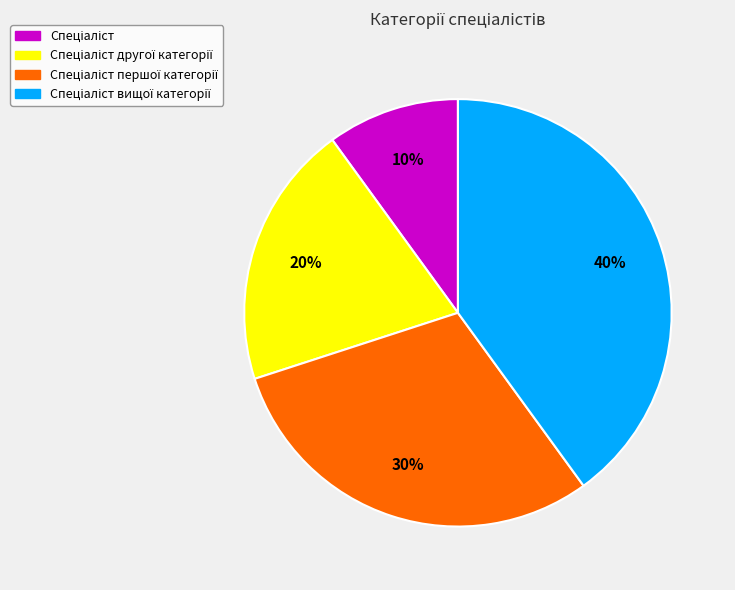

Does any single category account for the majority?

No